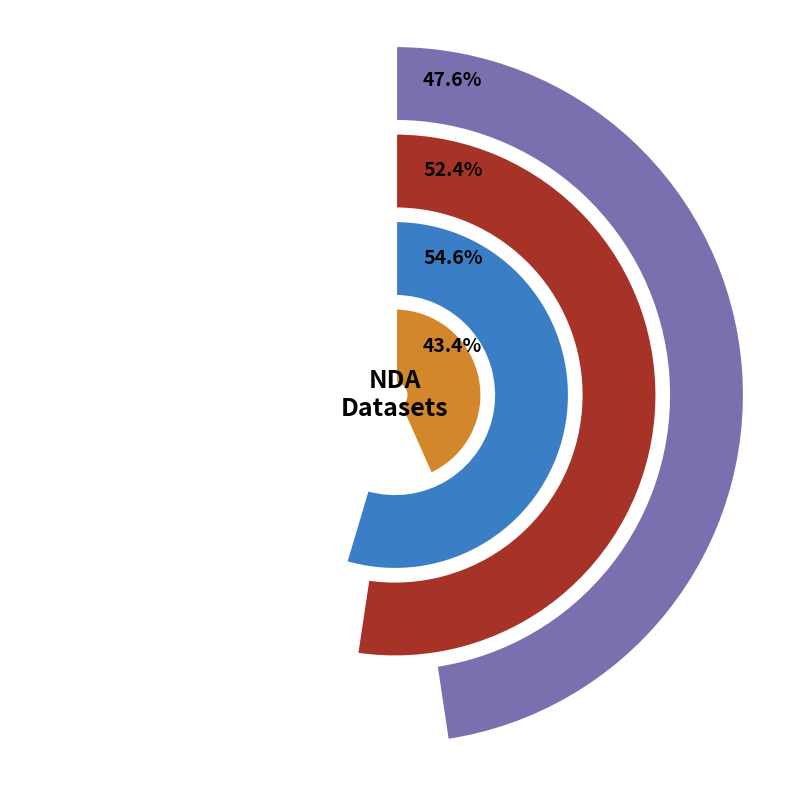

To the nearest percent, what is the difference between the VABS Motor and MSEL Fine Motor slice percentages?

6%